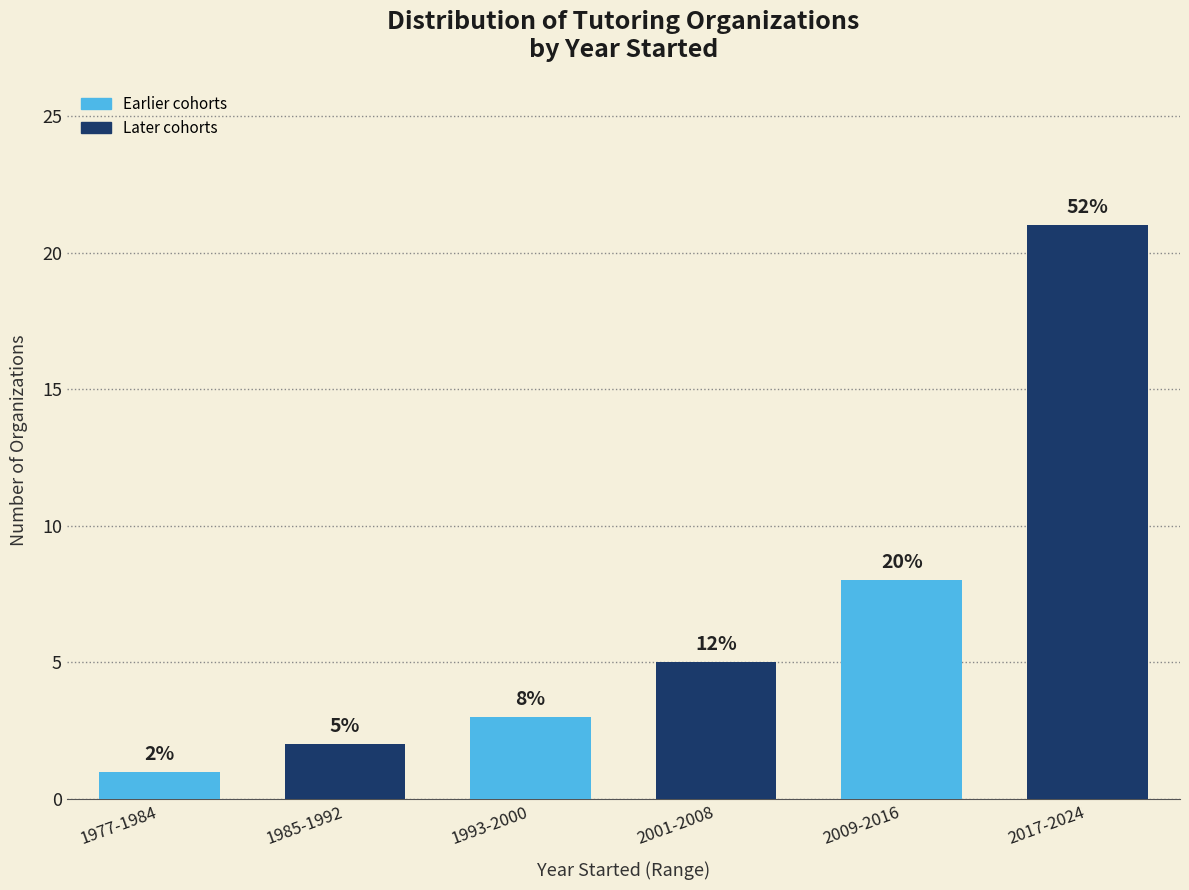

Reading left to right, list all the values displayed in this chart.

1977-1984=1	1985-1992=2	1993-2000=3	2001-2008=5	2009-2016=8	2017-2024=21